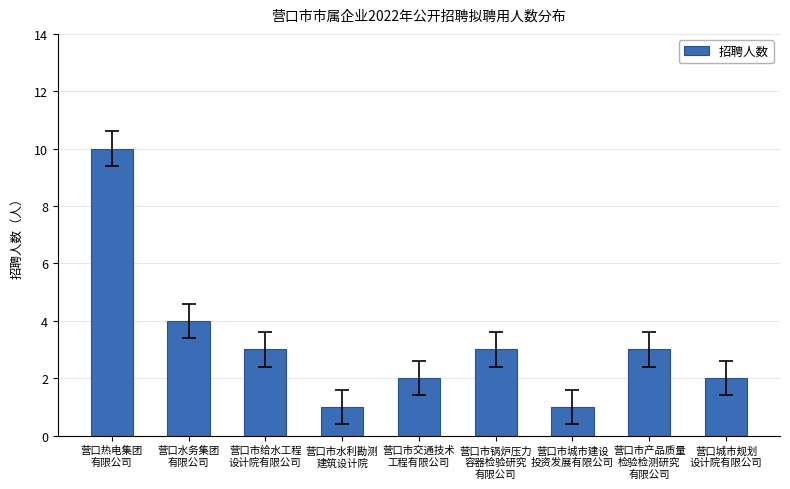

What is the minimum value shown in the chart?

1